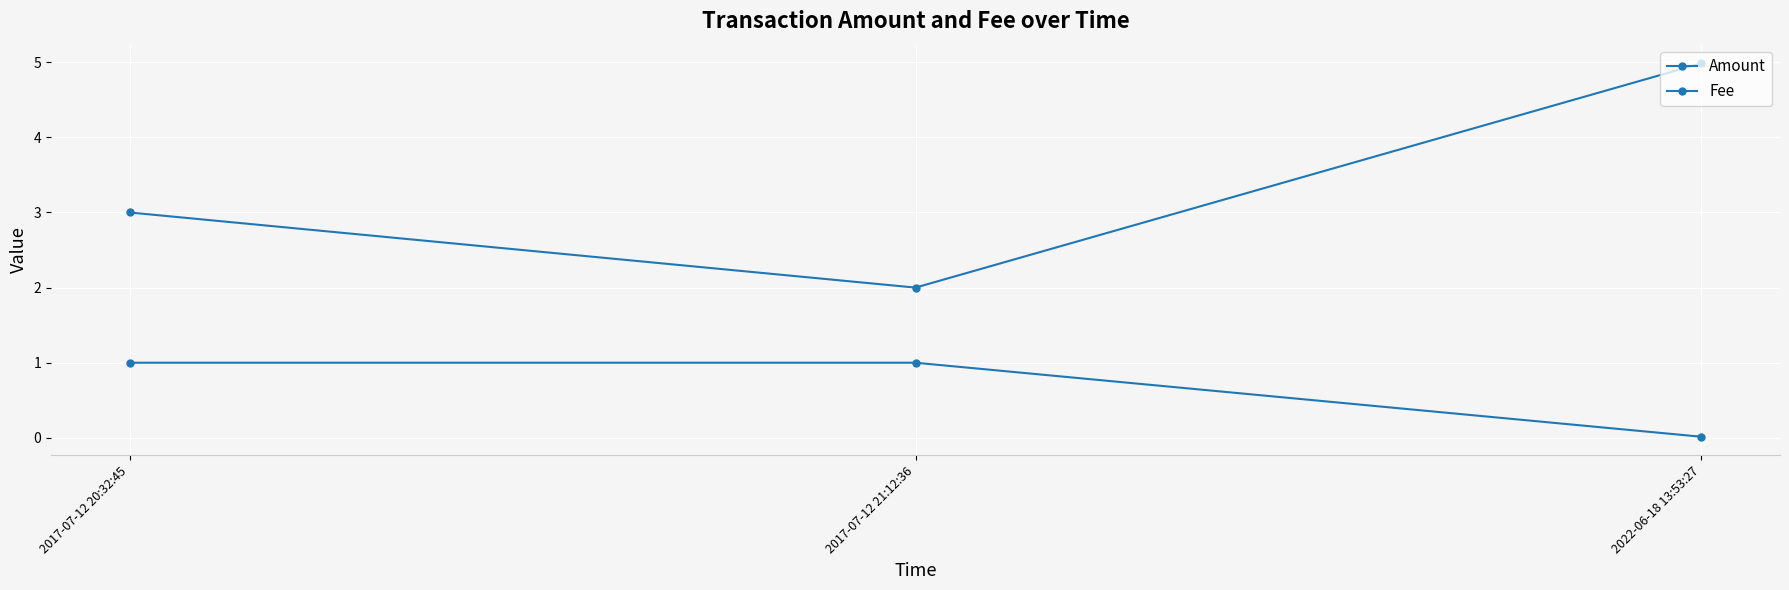

List the labels in order of Fee value, largest first.

2017-07-12 20:32:45, 2017-07-12 21:12:36, 2022-06-18 13:53:27